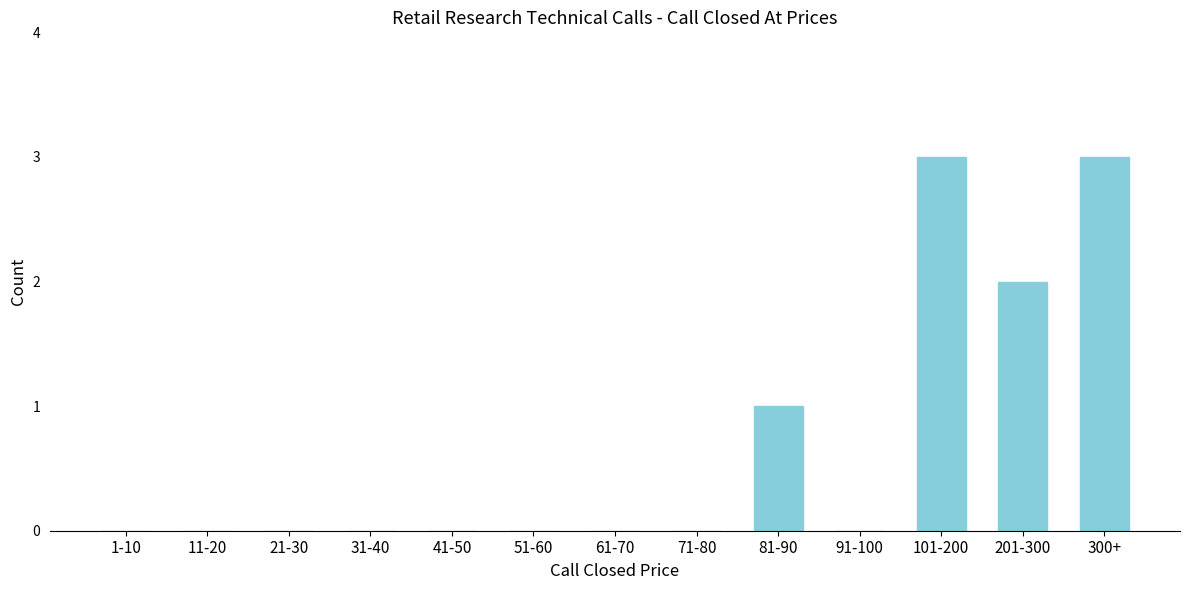

Reading left to right, what are all the values shown in this chart?

1-10=0	11-20=0	21-30=0	31-40=0	41-50=0	51-60=0	61-70=0	71-80=0	81-90=1	91-100=0	101-200=3	201-300=2	300+=3